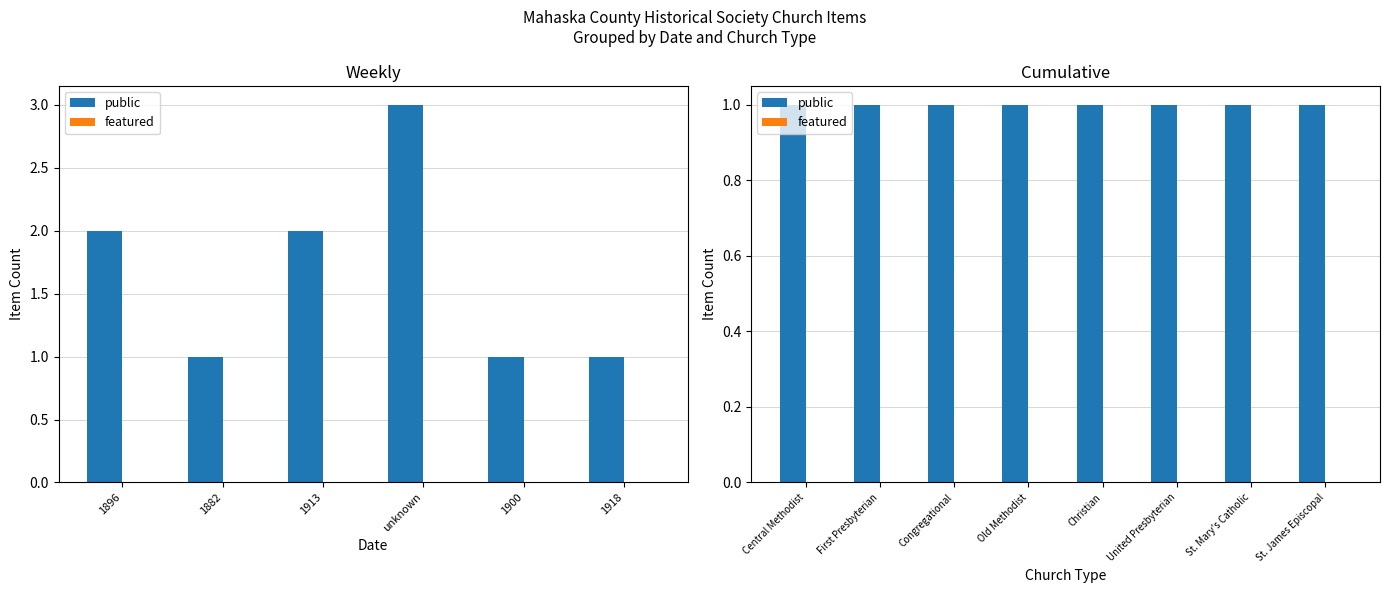

List the series in order of their peak value, lowest first.

featured, public